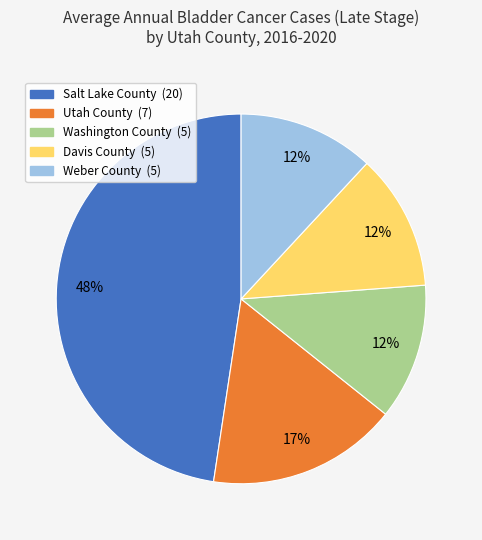

Combined, do Utah County (7) and Davis County (5) account for over 50%?

No